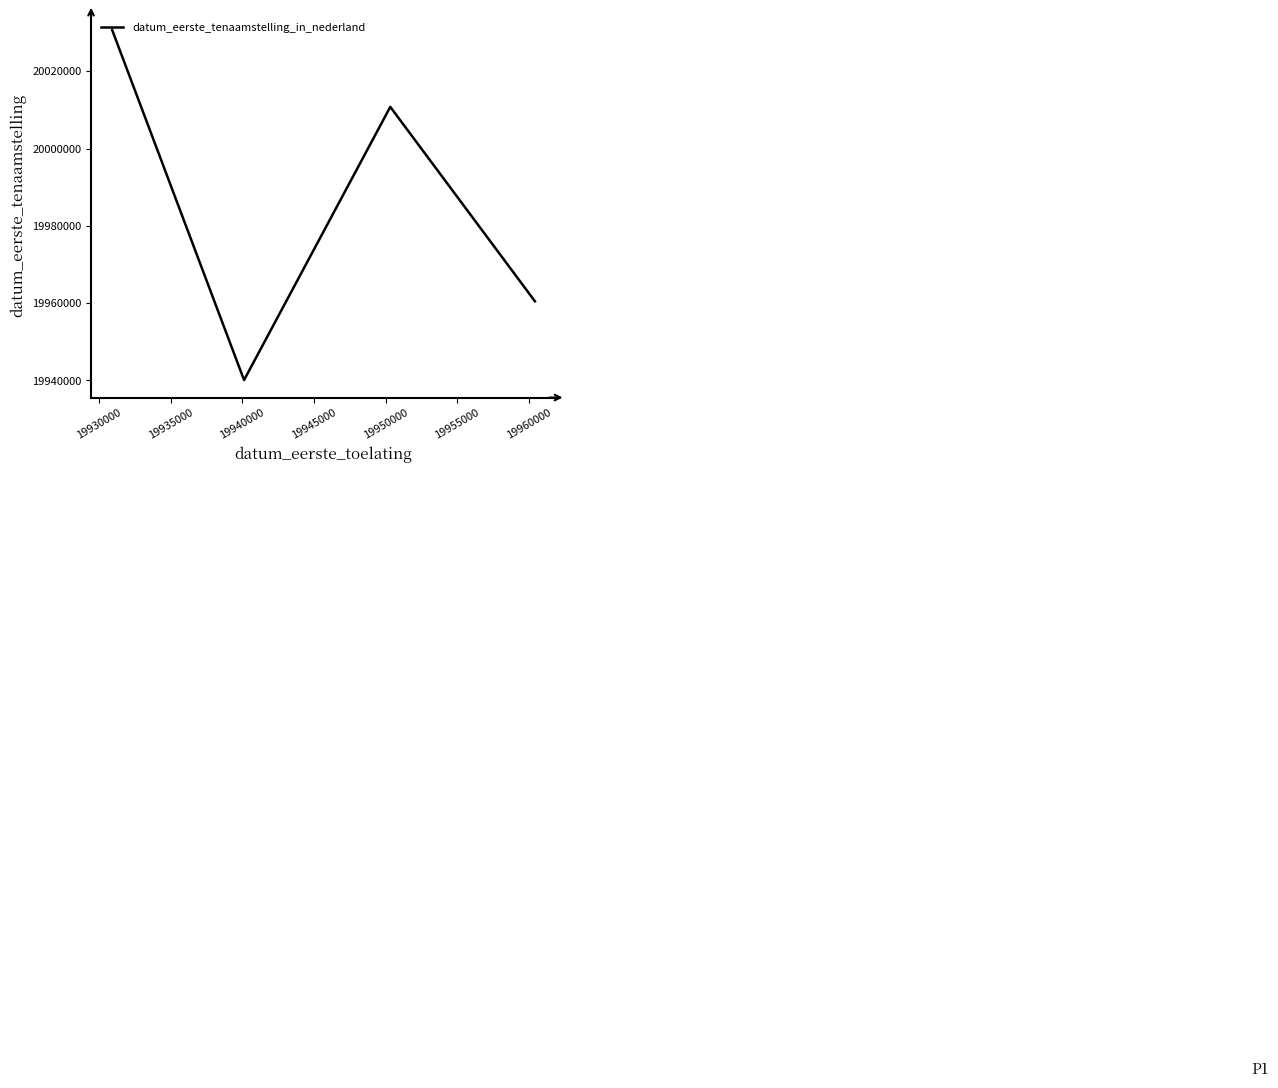

What is the sum of all values?

79942139